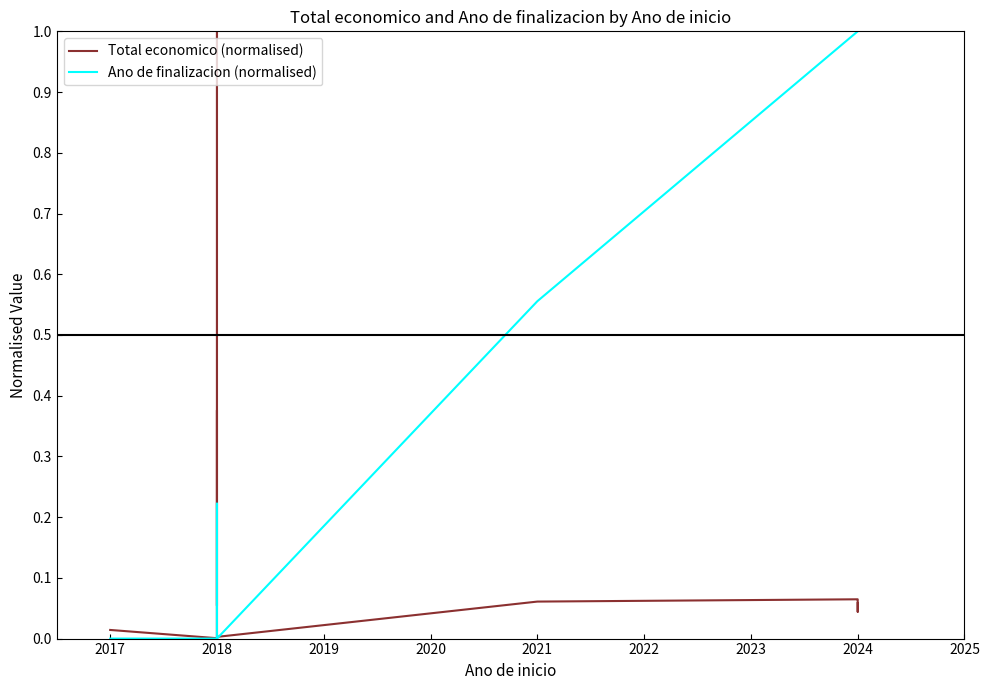

Which series changed the most between 2018 and 2024?

Ano de finalizacion (normalised)